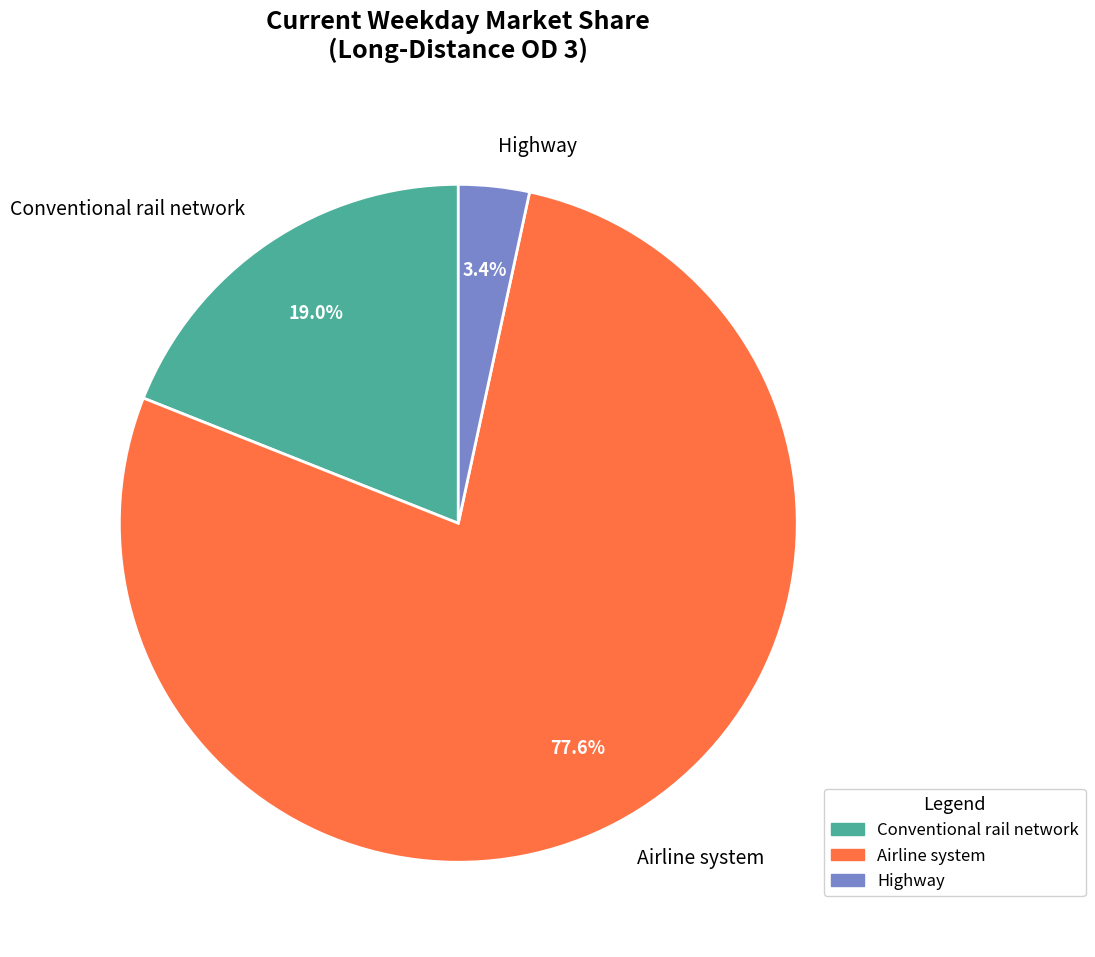

Which slice represents more than half of the pie?

Airline system